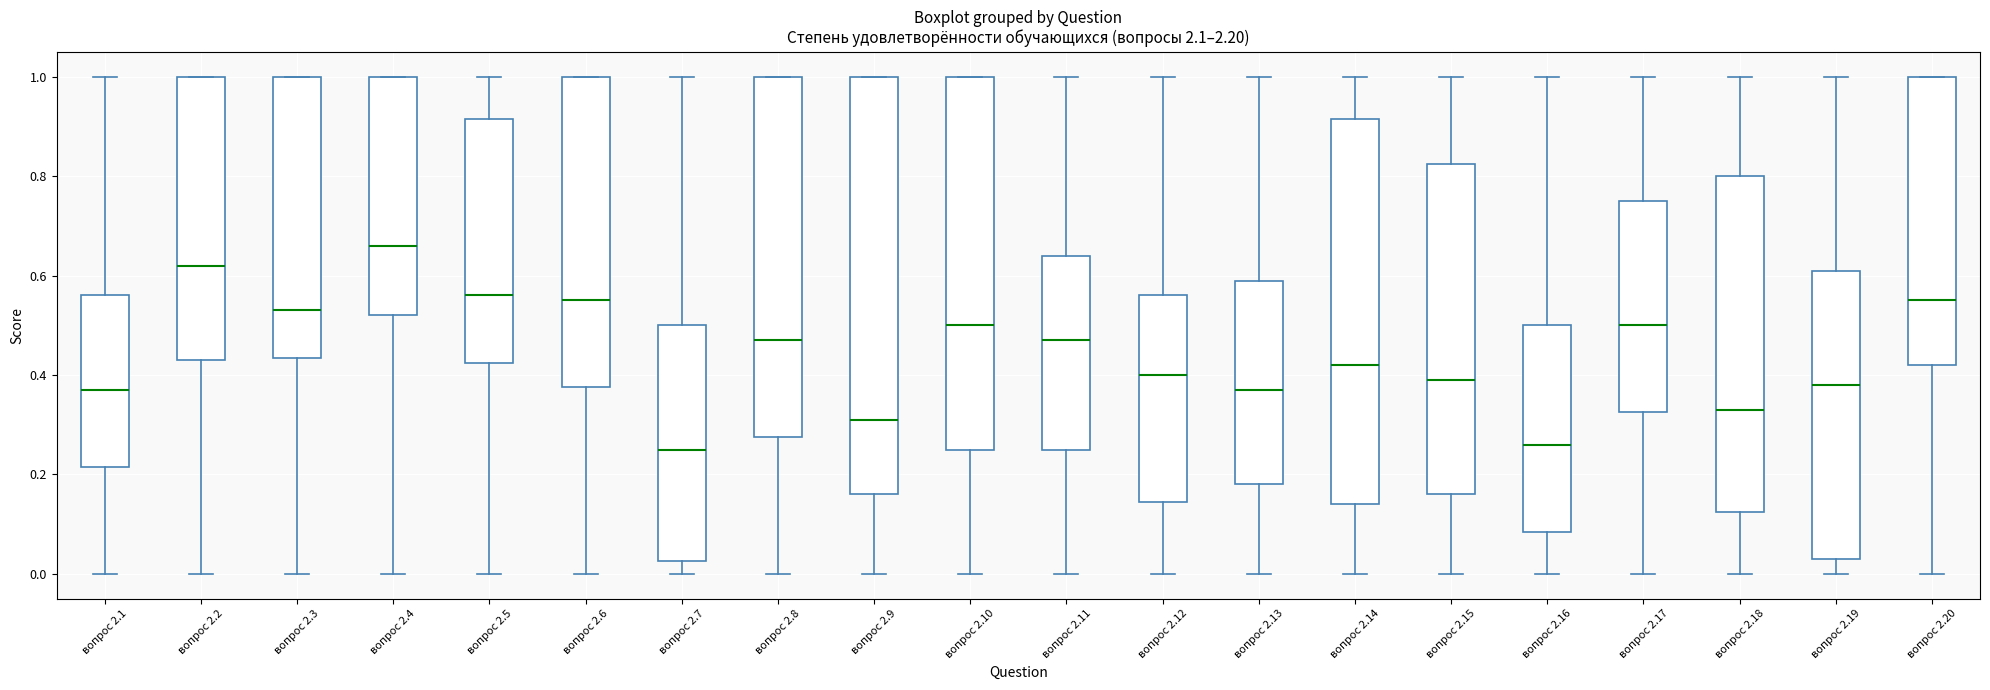

Which box's median line is the highest?

вопрос 2.4